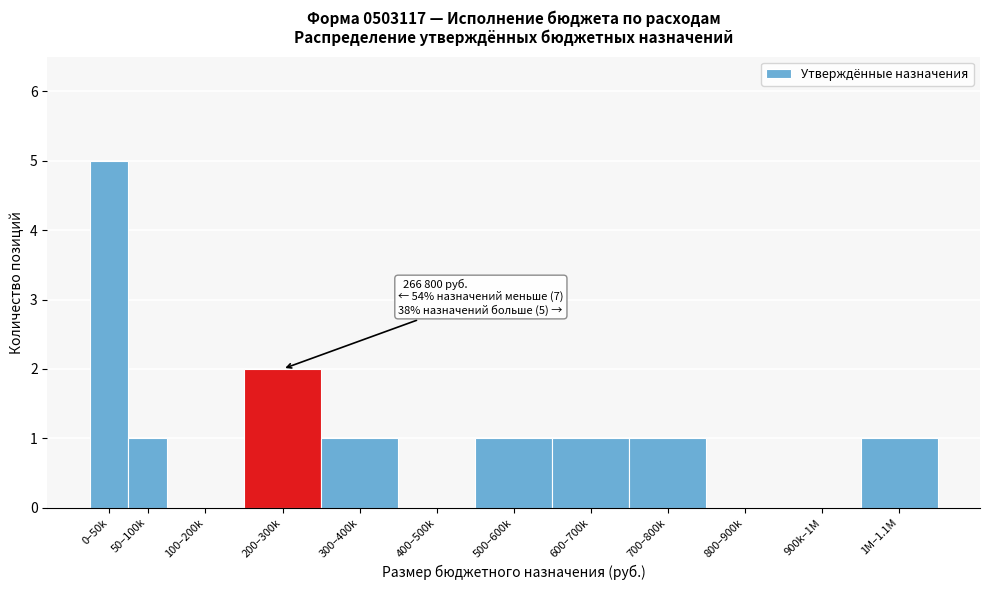

Reading right to left, what are all the values shown in this chart?

1M–1.1M=1	900k–1M=0	800–900k=0	700–800k=1	600–700k=1	500–600k=1	400–500k=0	300–400k=1	200–300k=2	100–200k=0	50–100k=1	0–50k=5